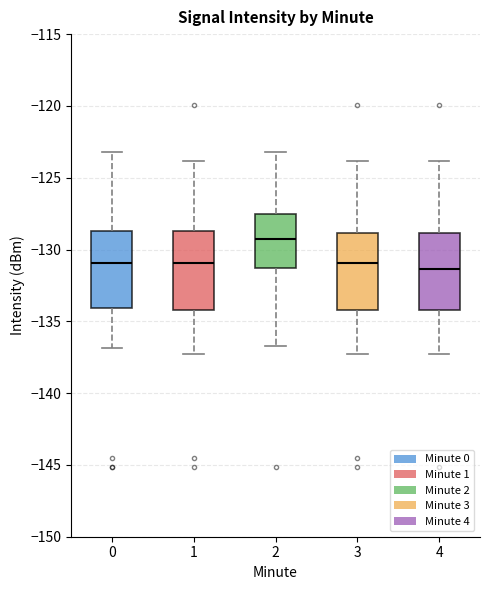

Reading left to right, read every box against the y-axis: the position of its median line, the range the box covers, and the ends of its whiskers. The values are not printed on the chart, so give them approximately, as read against the axis.

0: median -131.0, box -134.0 to -128.5, whiskers -137.0 to -123.0
1: median -131.0, box -134.0 to -128.5, whiskers -137.5 to -124.0
2: median -129.5, box -131.5 to -127.5, whiskers -136.5 to -123.0
3: median -131.0, box -134.0 to -129.0, whiskers -137.5 to -124.0
4: median -131.5, box -134.0 to -129.0, whiskers -137.5 to -124.0